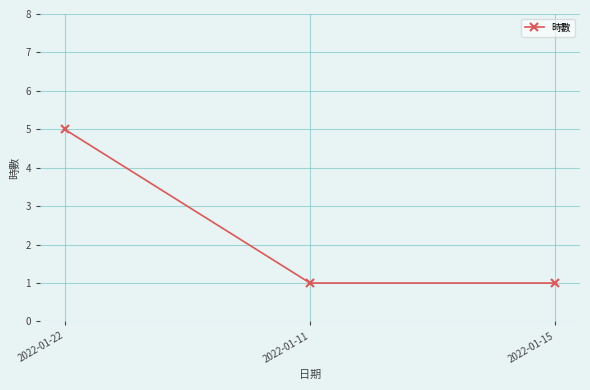

What is the maximum value shown in the chart?

5